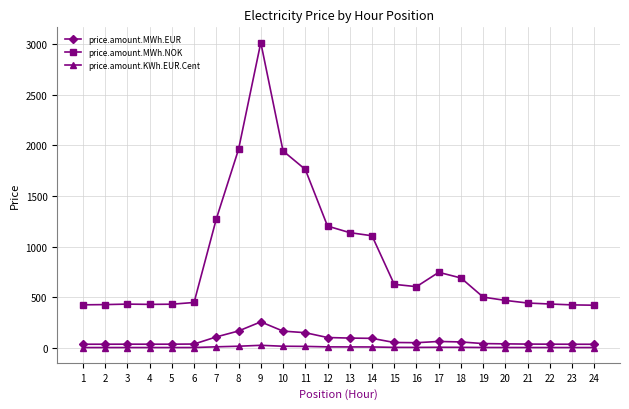

Between 7 and 10, which series saw the biggest shift?

price.amount.MWh.NOK